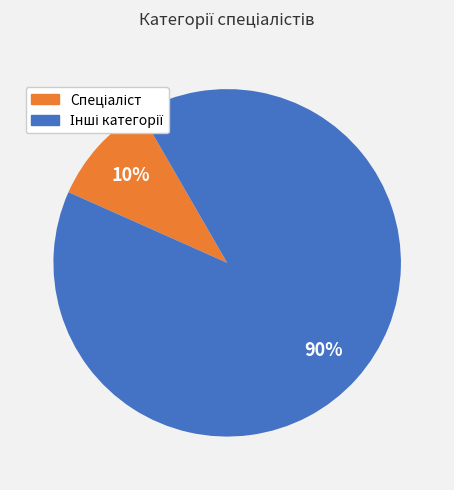

Is there a majority slice in this chart?

Yes